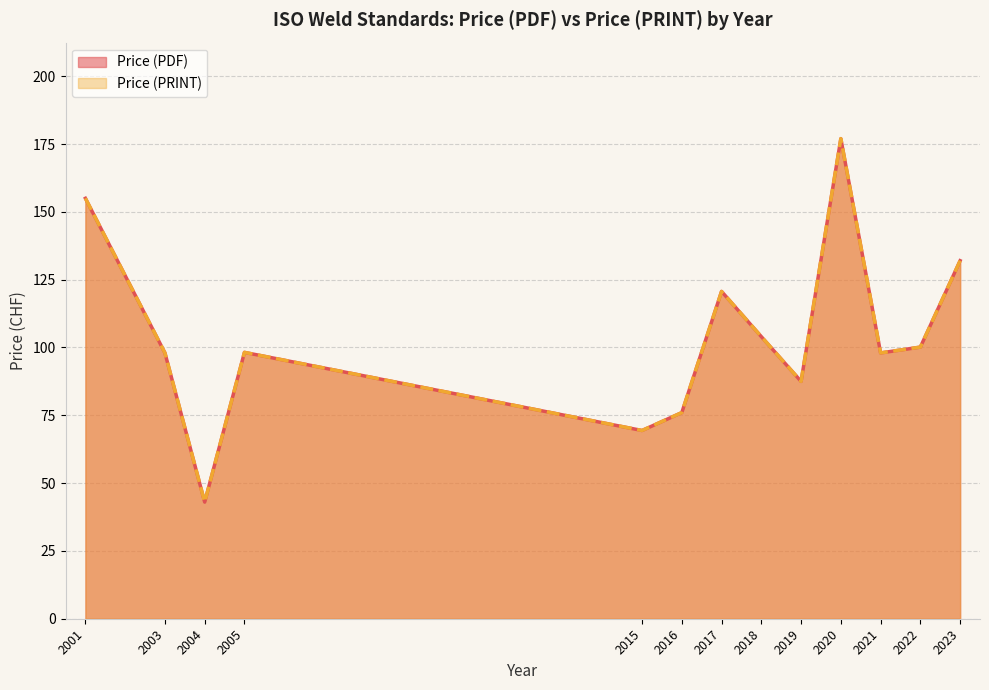

Which category has the lowest value in the Price (PRINT) series?

2004